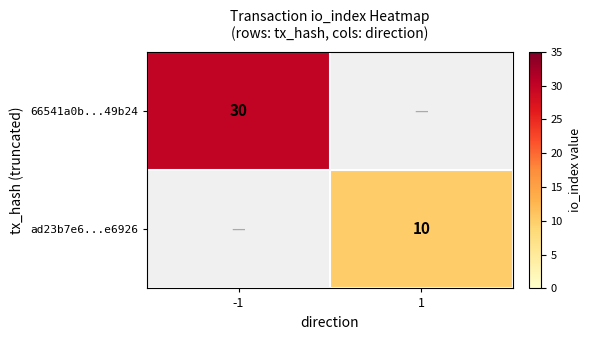

How many categories are shown in the chart?

2